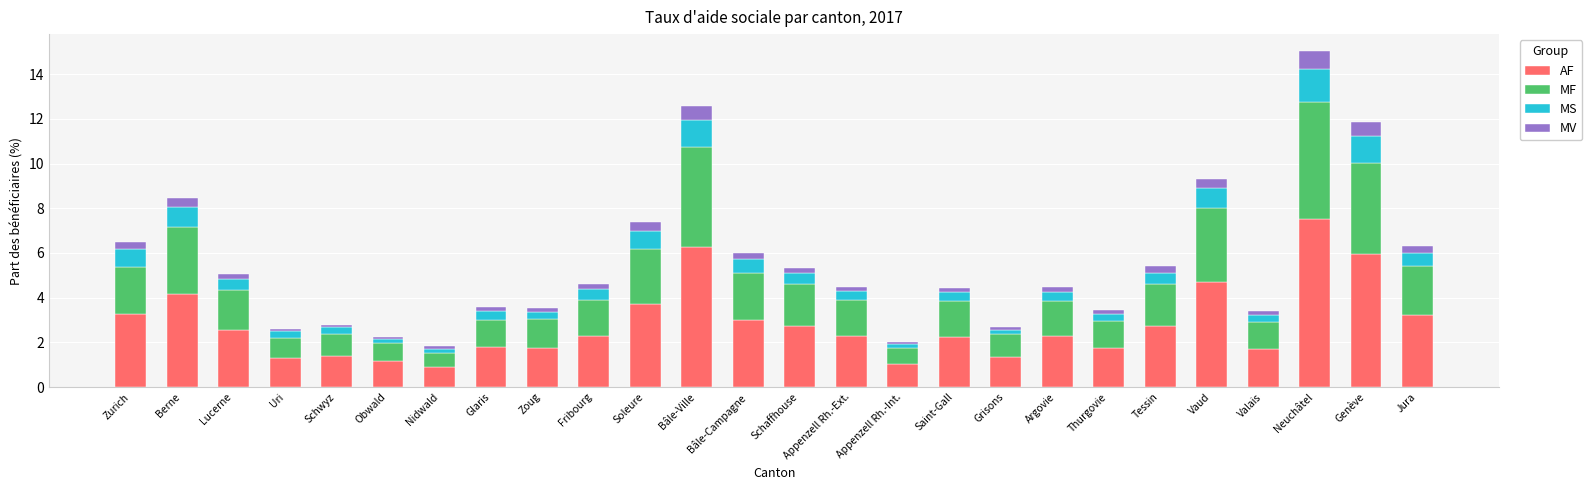

What is the difference between the maximum and second lowest values in the AF series?

6.5